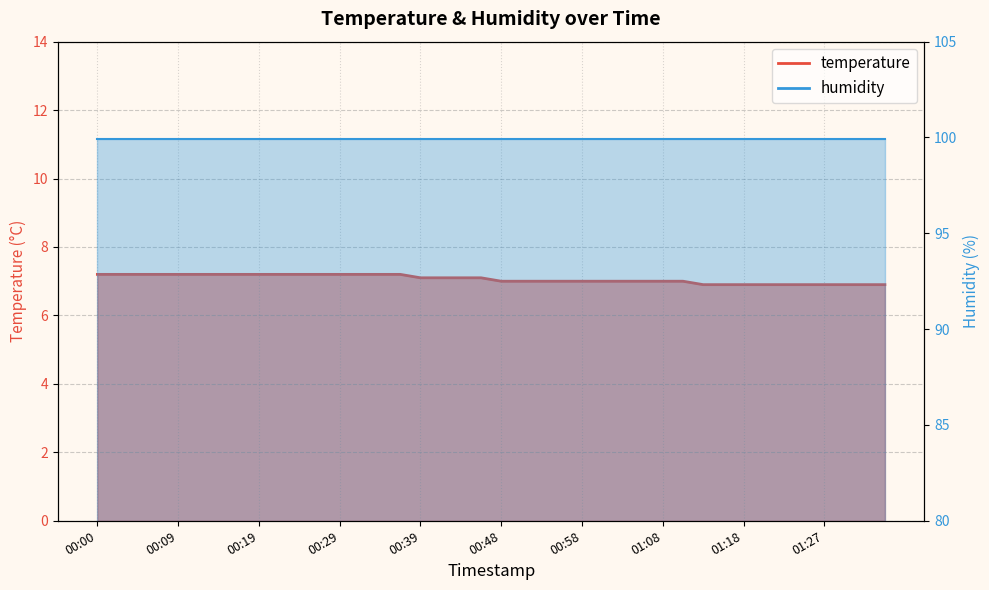

Which category has the lowest value across all series?

01:13